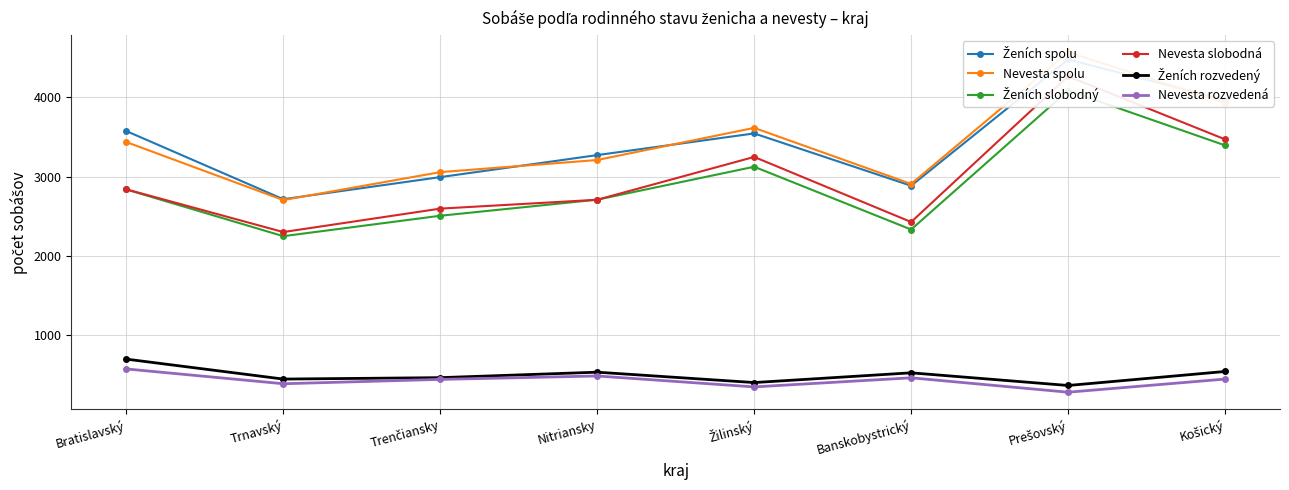

Where is Ženích rozvedený nearest to the value 528?

Nitriansky